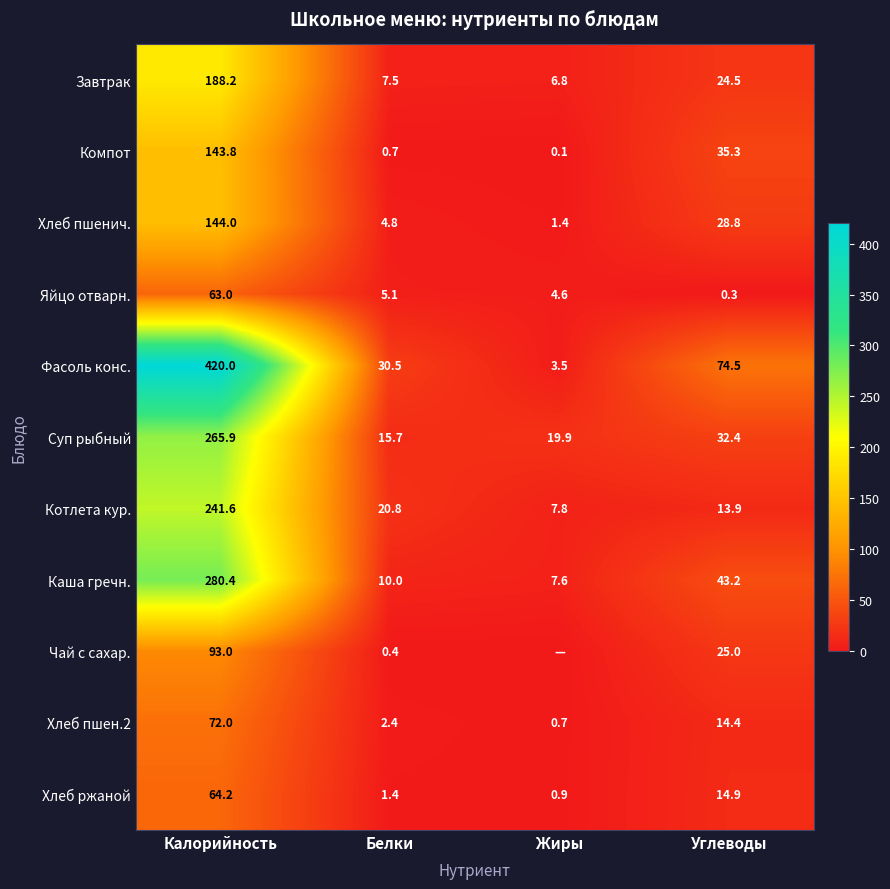

What is the lowest value of the Суп рыбный series?

15.7